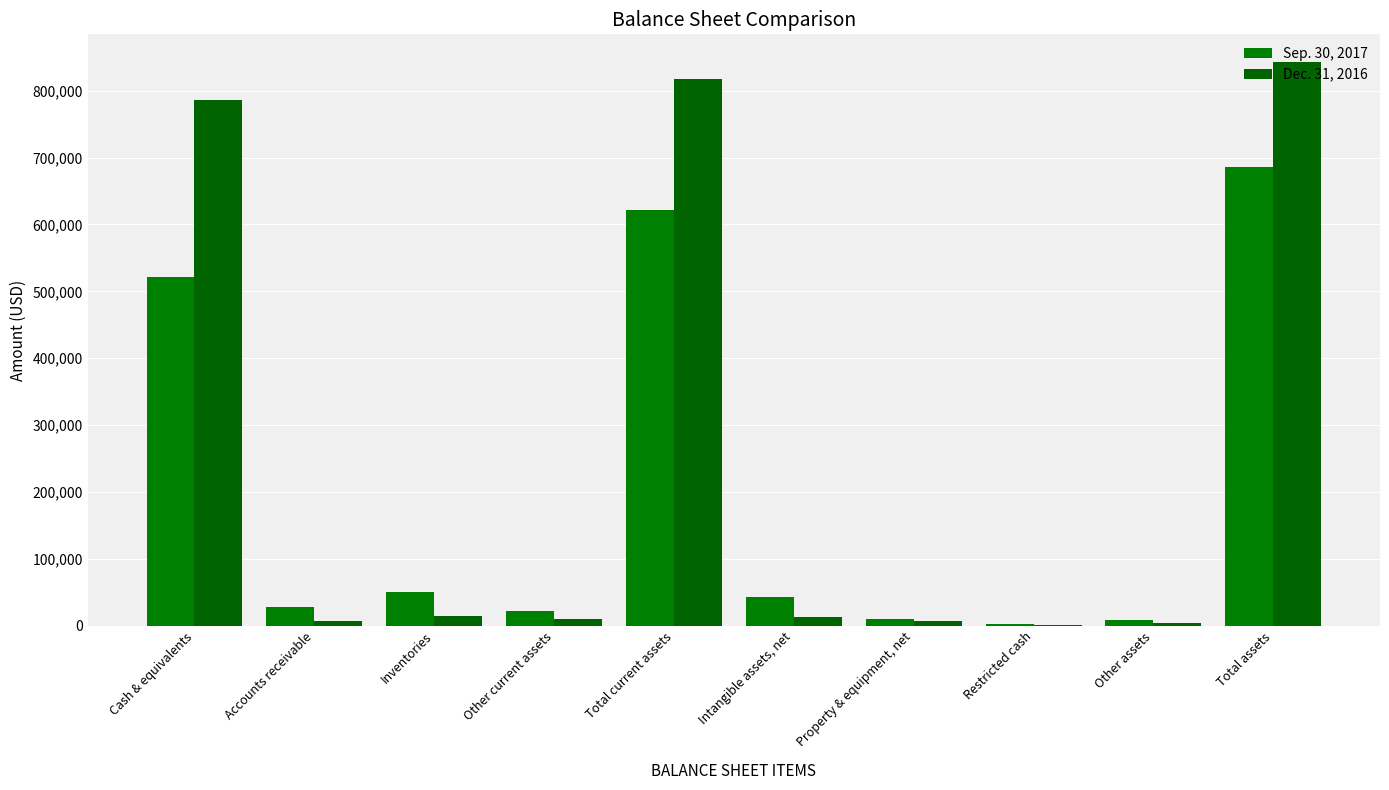

What are all the series names shown in the legend?

Sep. 30, 2017, Dec. 31, 2016